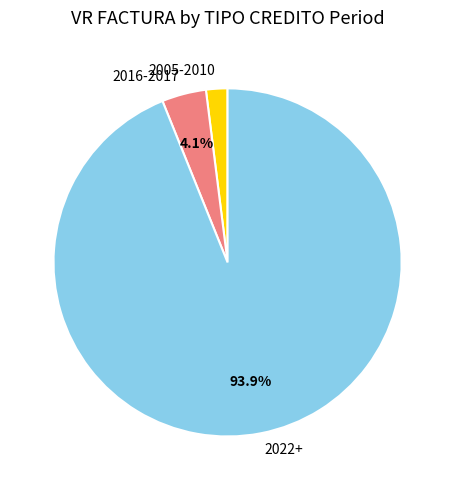

Does 2005-2010 account for over 50% of the chart?

No